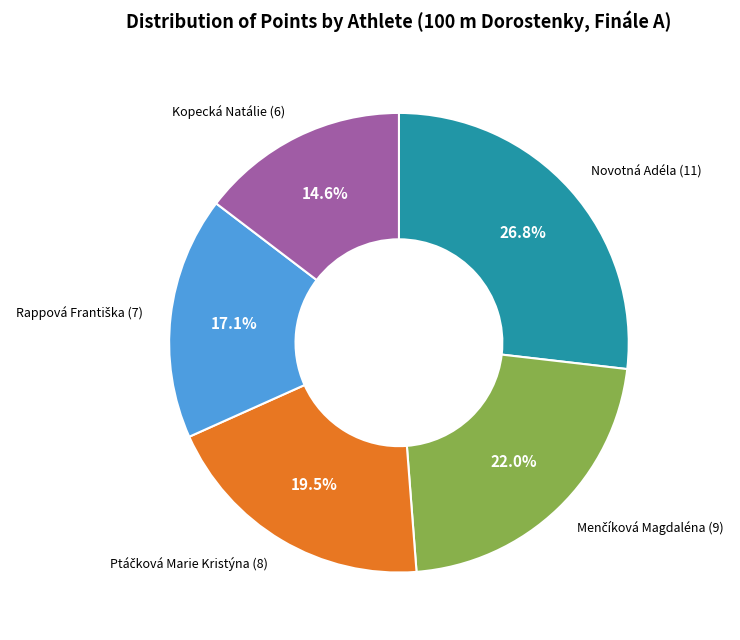

How many slices are in this pie chart?

5